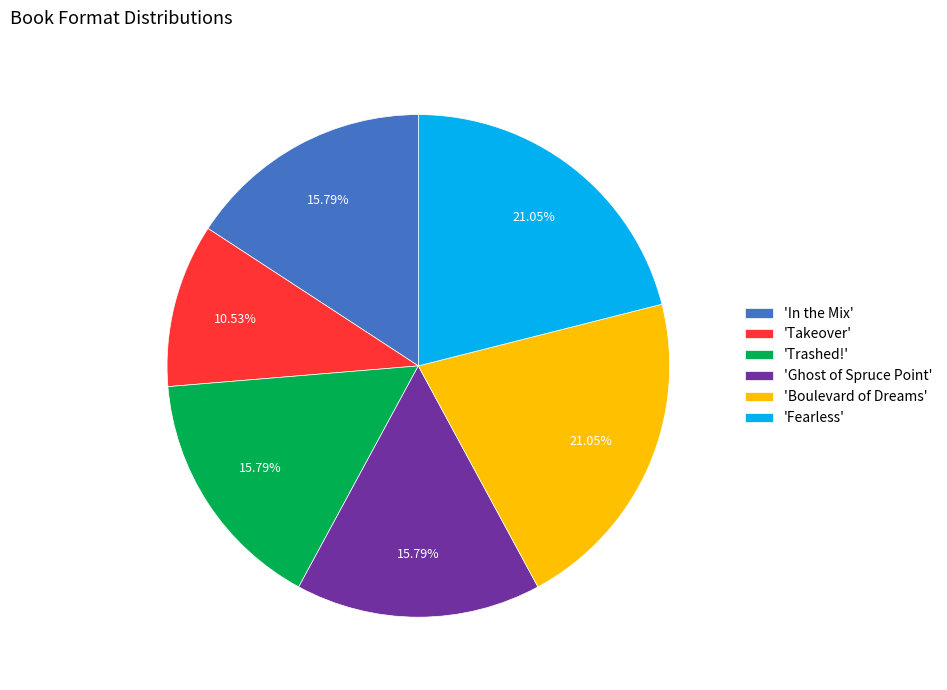

Do 'In the Mix' and 'Boulevard of Dreams' together represent more than half of the pie?

No